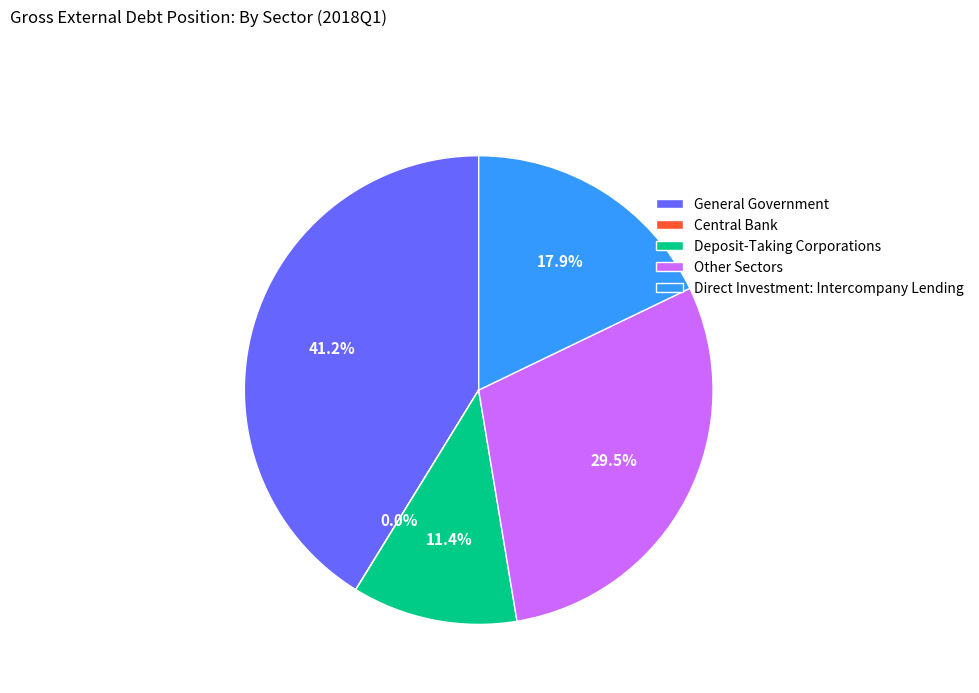

Does any single category account for the majority?

No